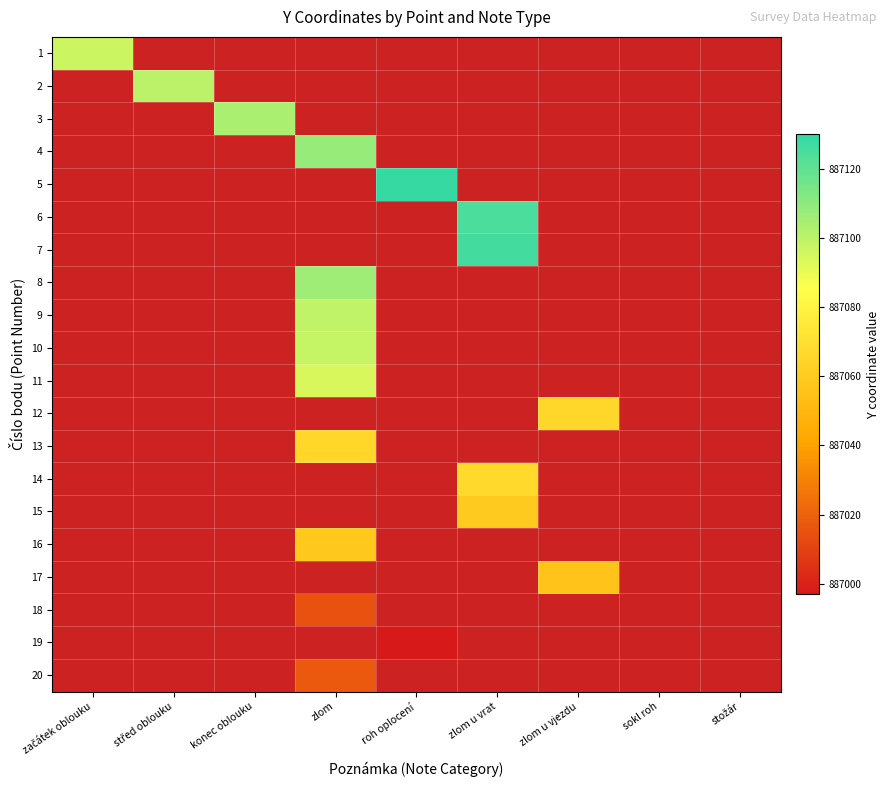

How many values in 4 are above zero?

1